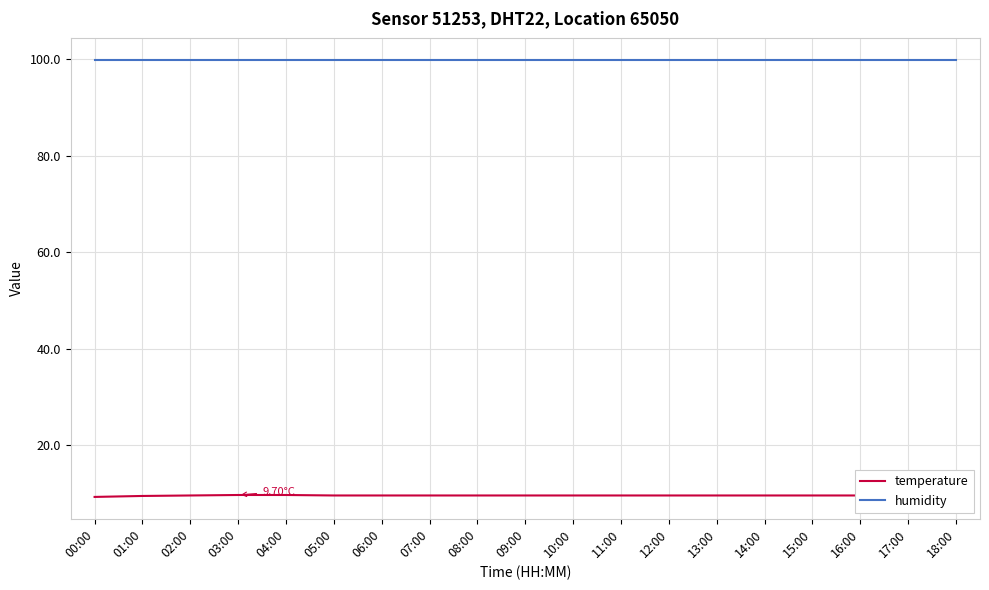

Rank the series by their average value, from highest to lowest.

humidity, temperature